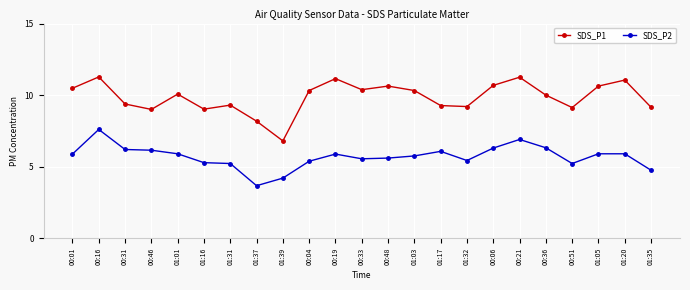

What is the difference between the SDS_P2 values at 01:39 and 01:31?

1.0